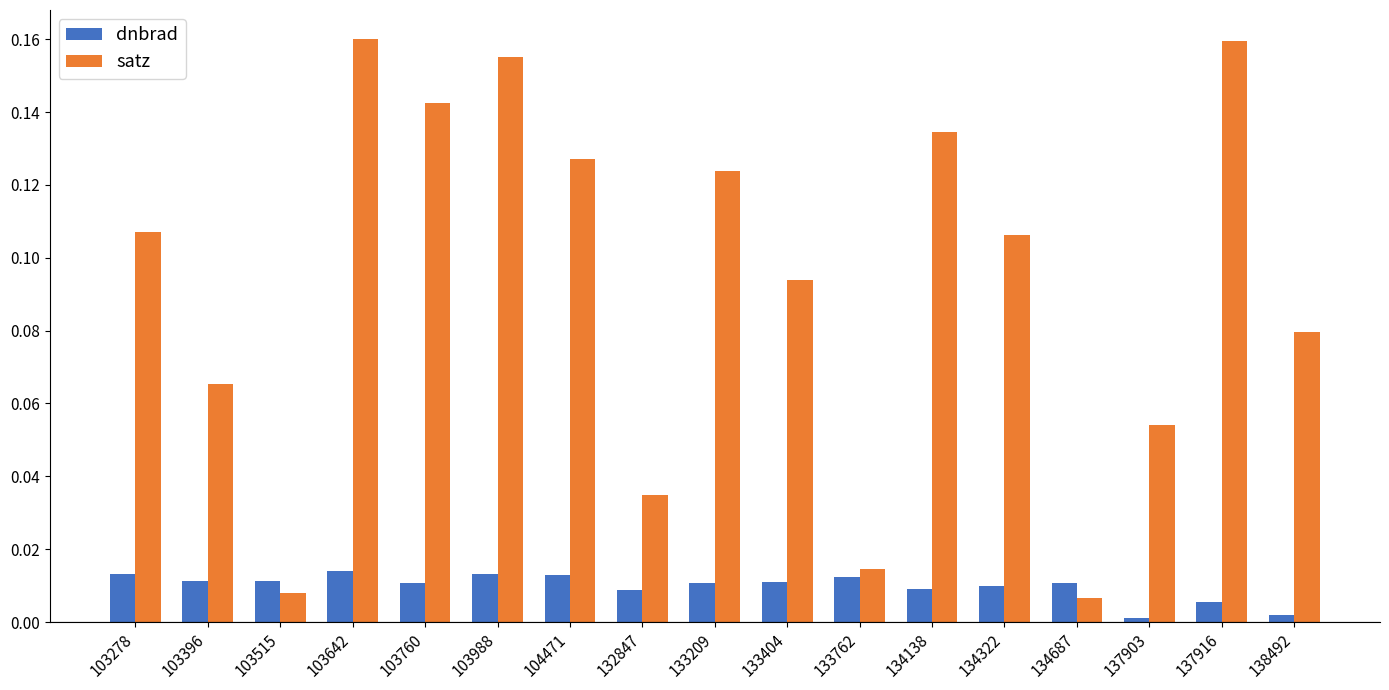

List the series in order of their peak value, highest first.

satz, dnbrad